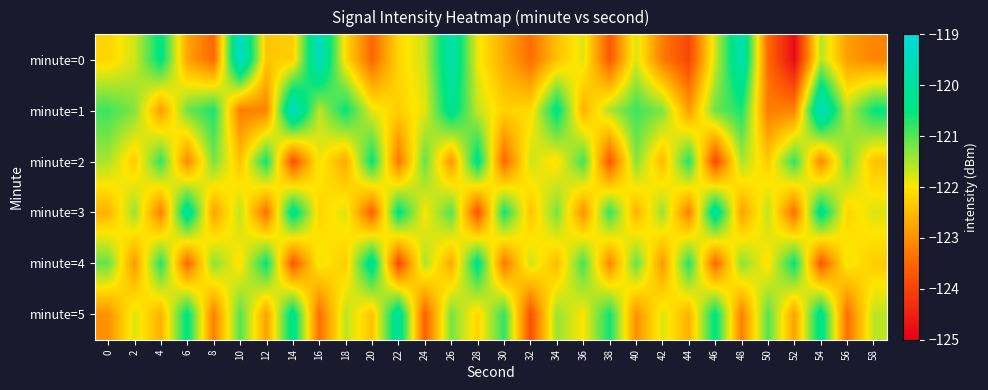

What is the greatest value displayed?

-119.3